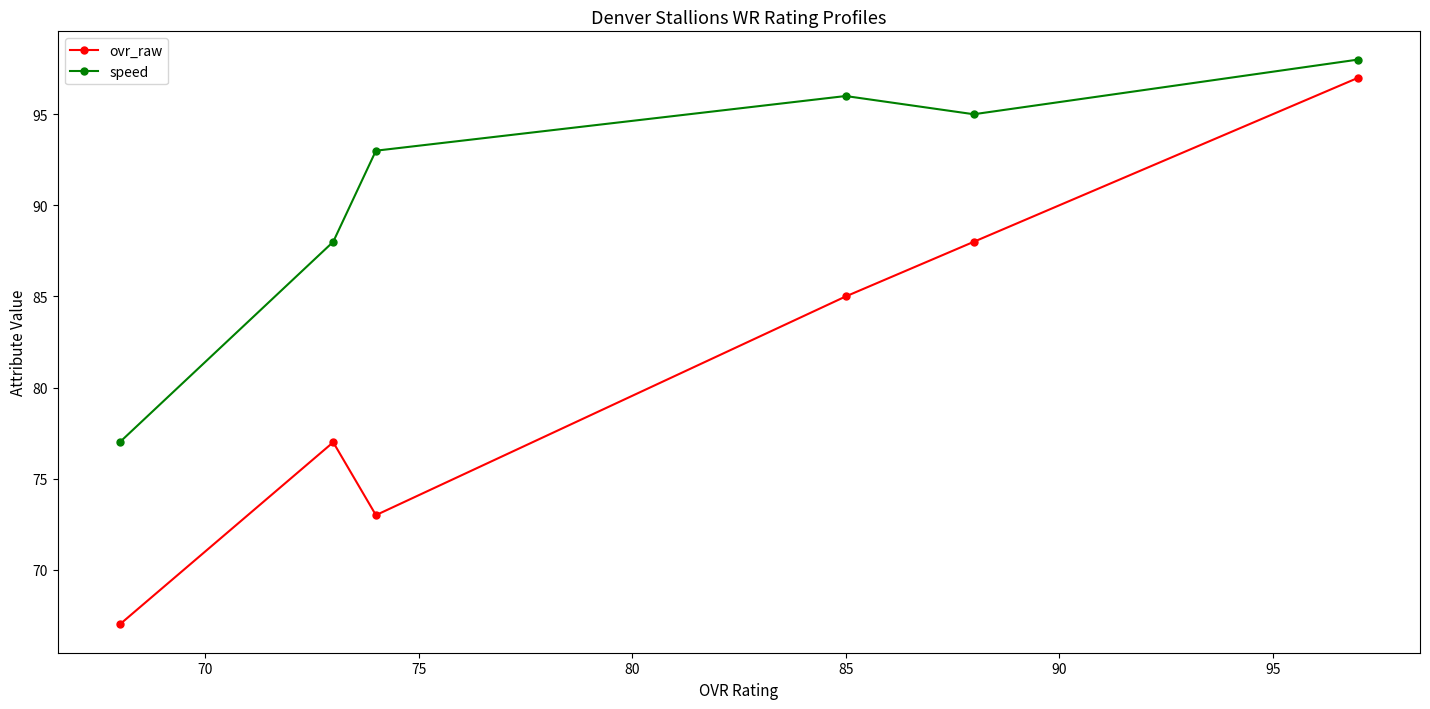

Does the chart display data point markers on the line(s)?

Yes